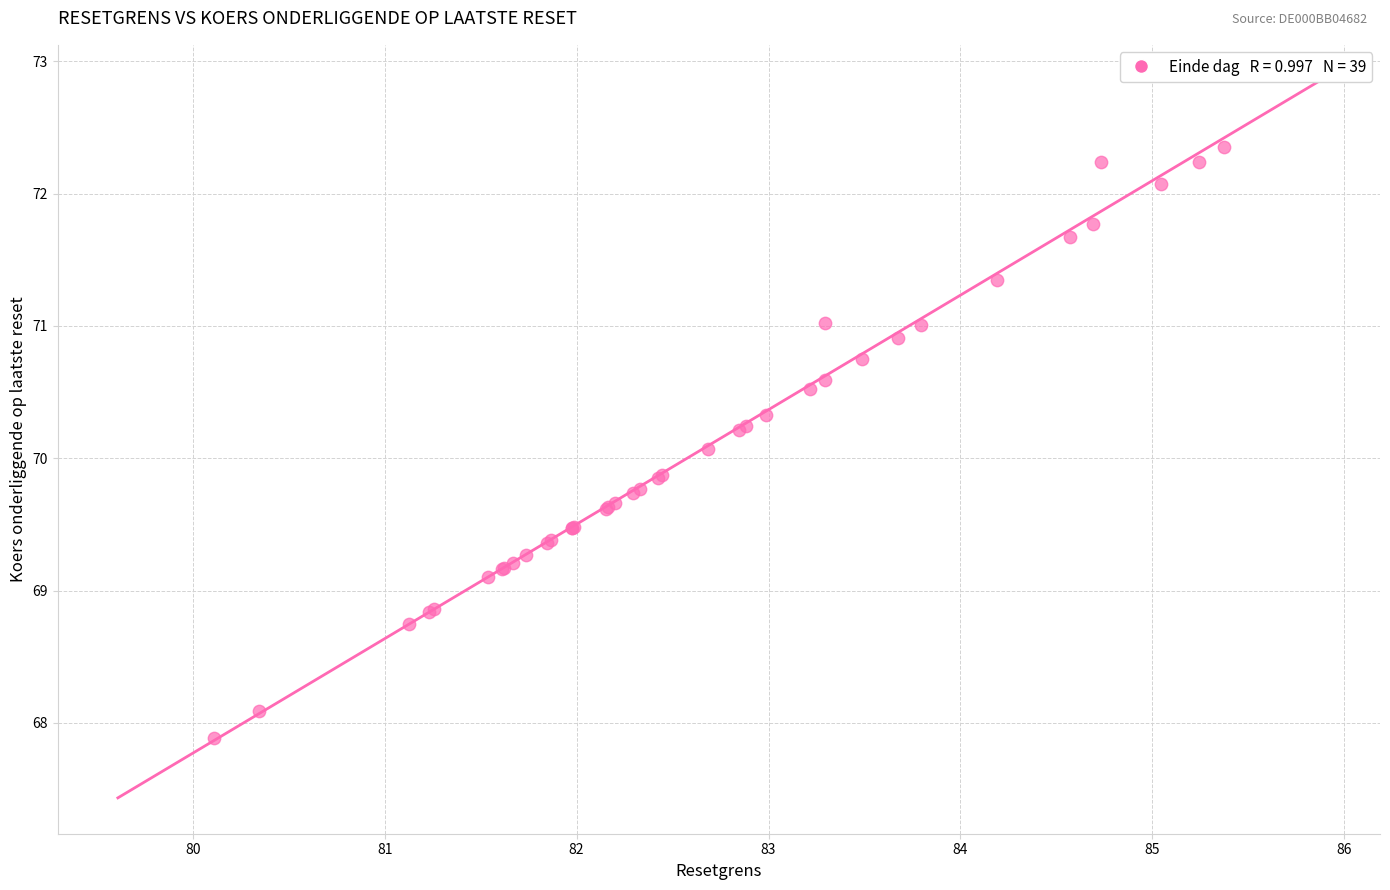

What Y value in the scatter plot is closest to 70?

70.1